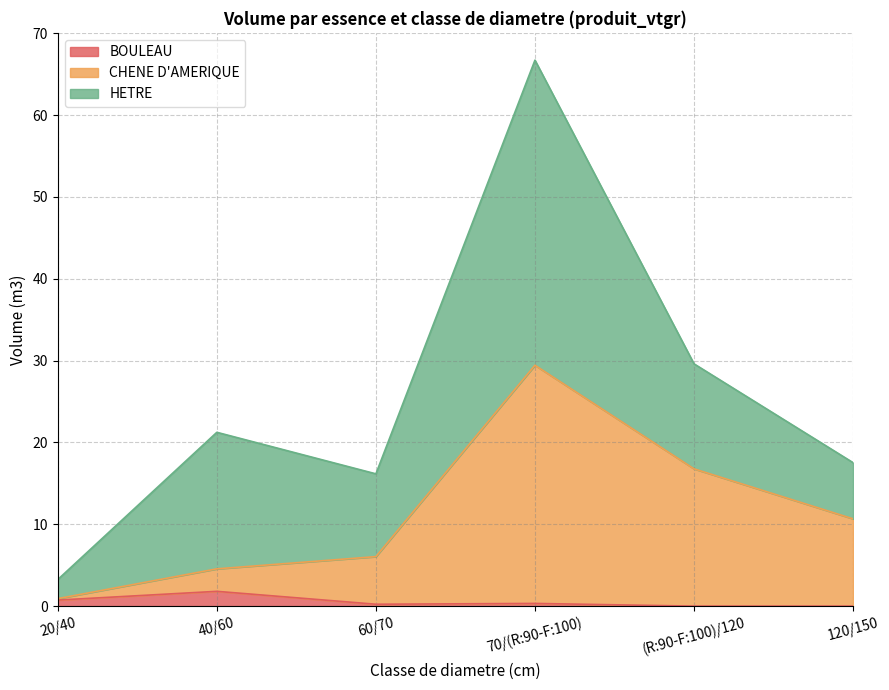

True or false: BOULEAU and CHENE D'AMERIQUE intersect in this chart.

False